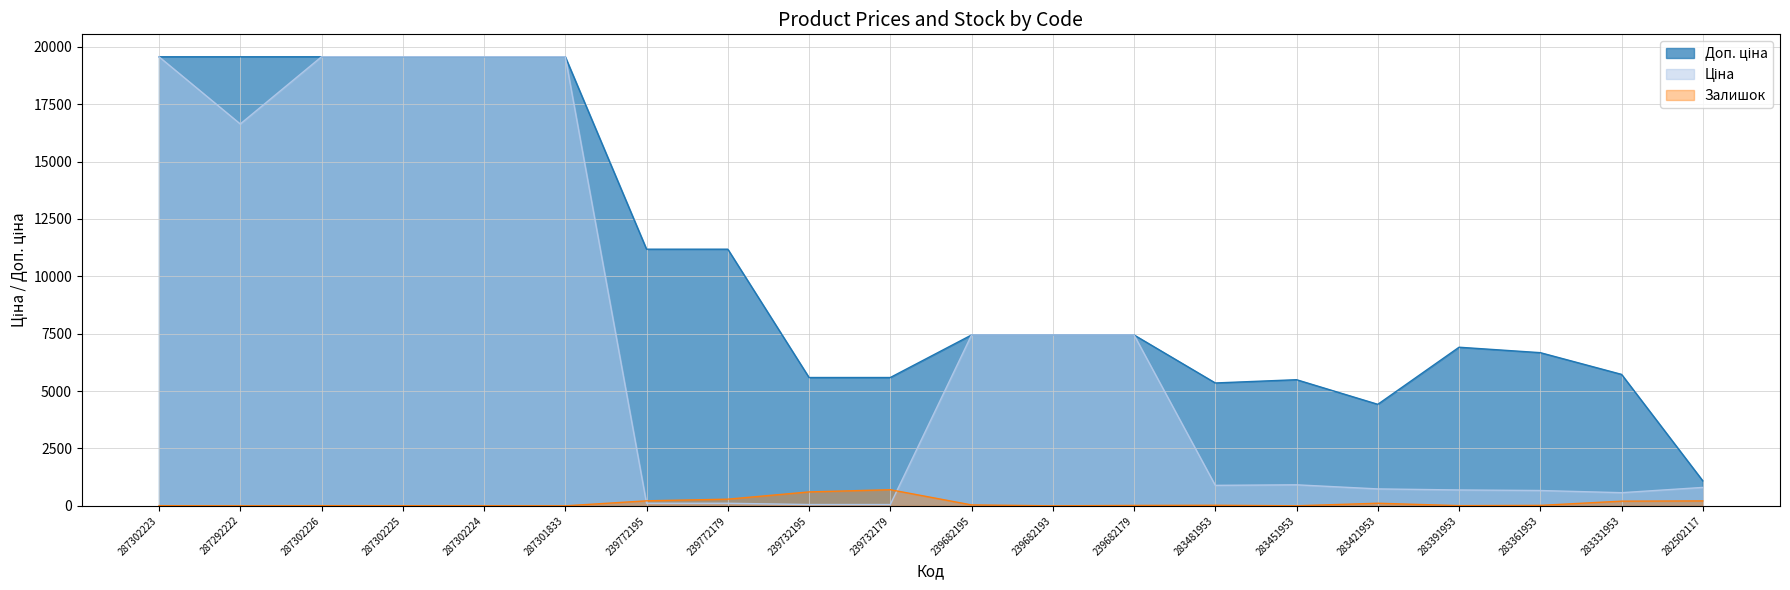

What value does the Ціна series have at 283361953?

667.4